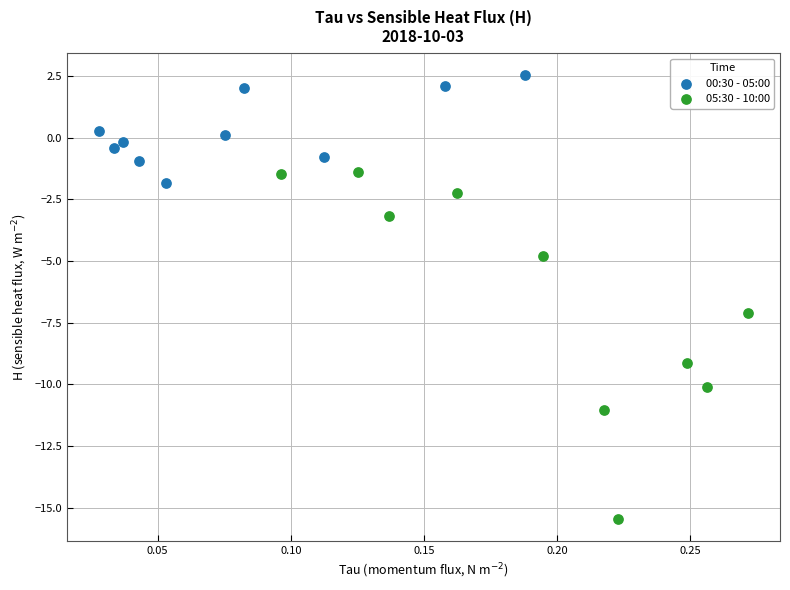

Which series contains the highest Y value?

00:30 - 05:00